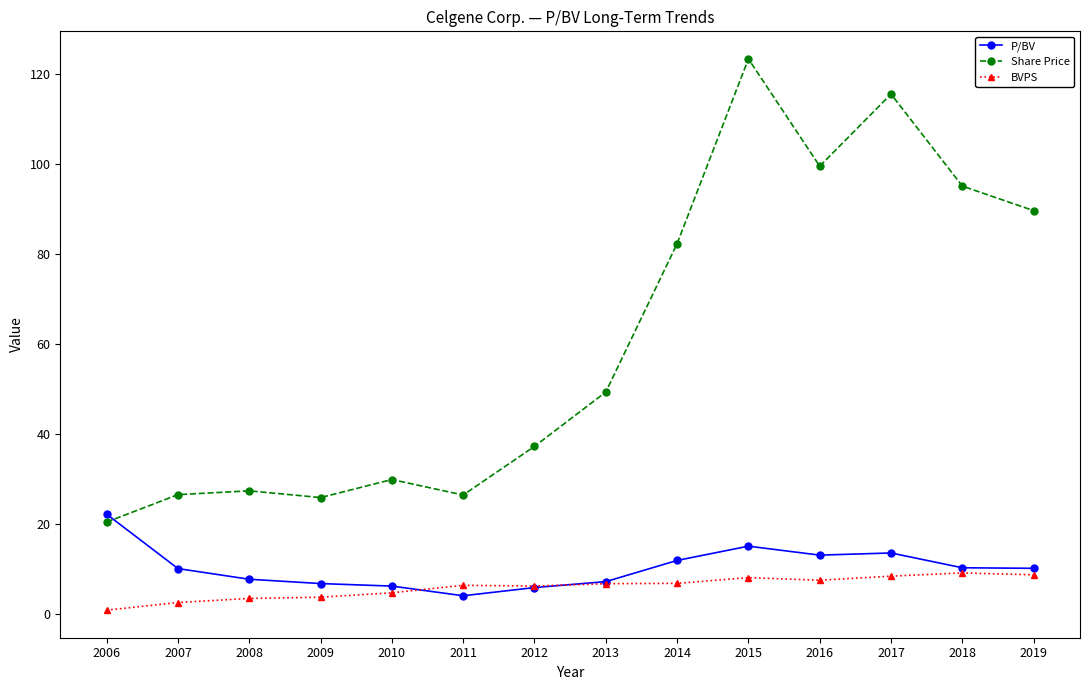

What are all the series names shown in the legend?

P/BV, Share Price, BVPS